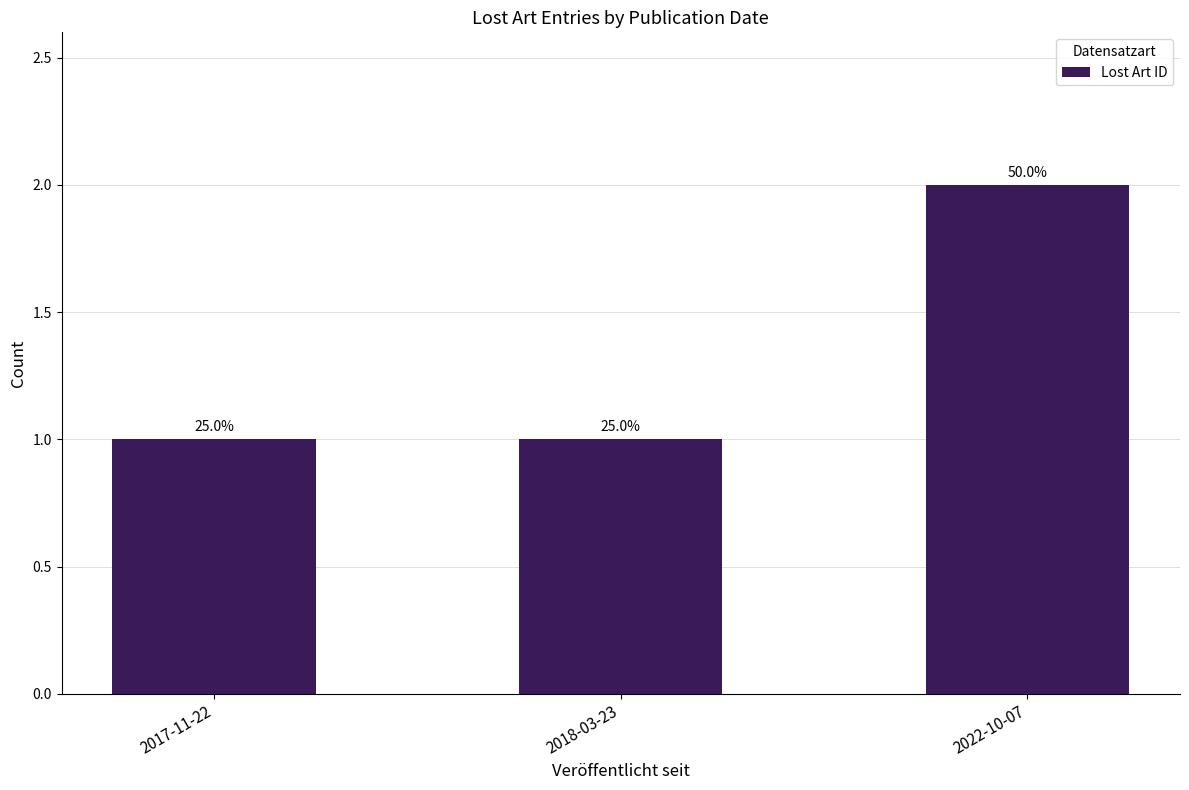

What is the minimum value shown in the chart?

1